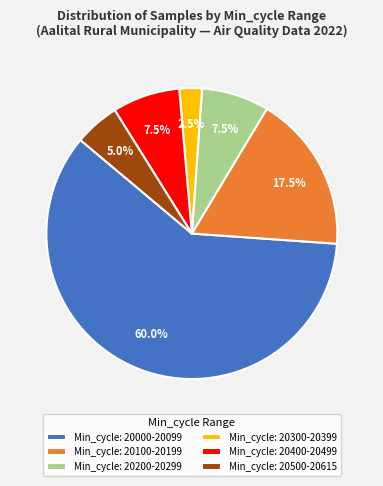

Count the number of slices in the pie.

6